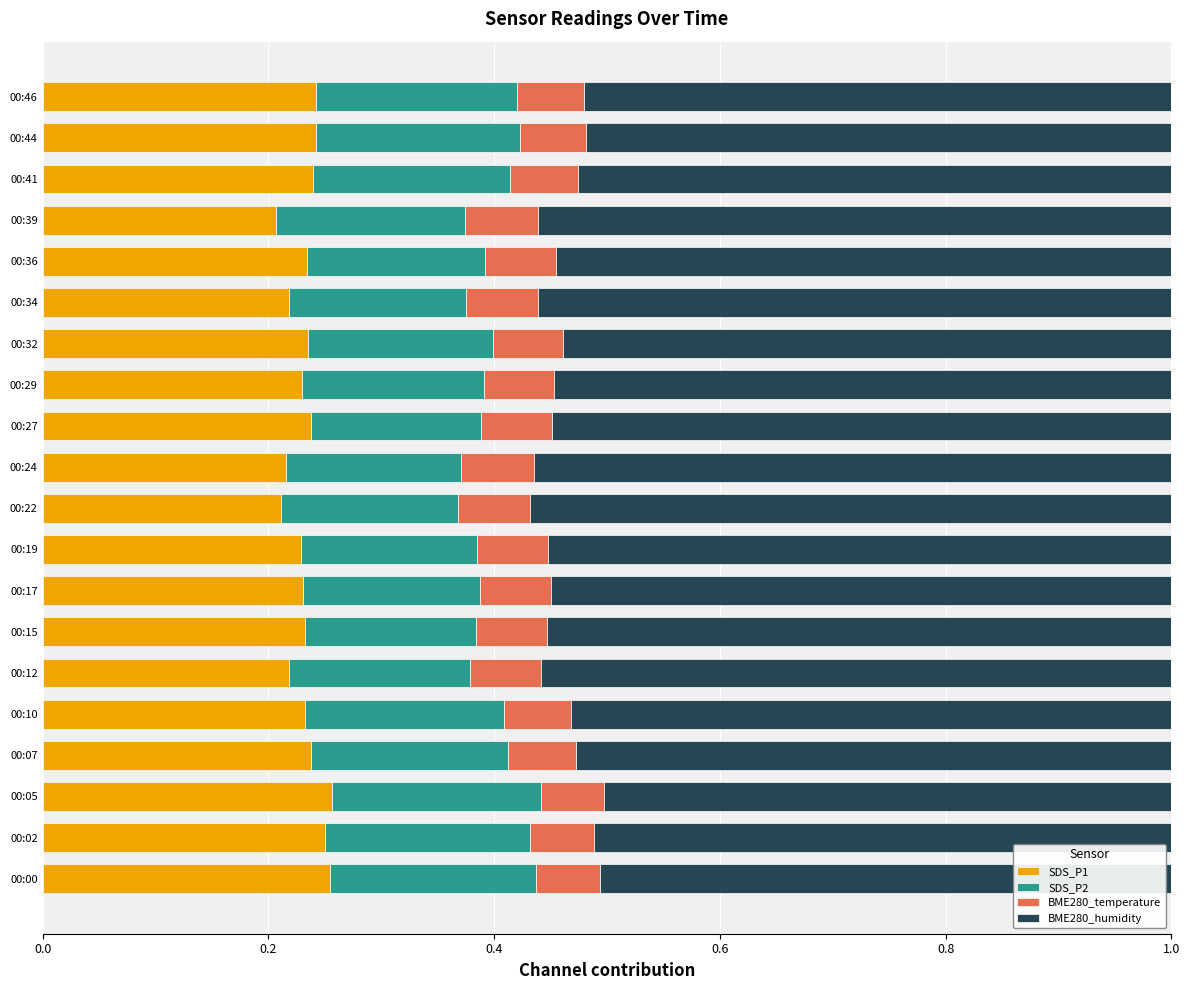

What is the total value across all series at 00:10?

1.0